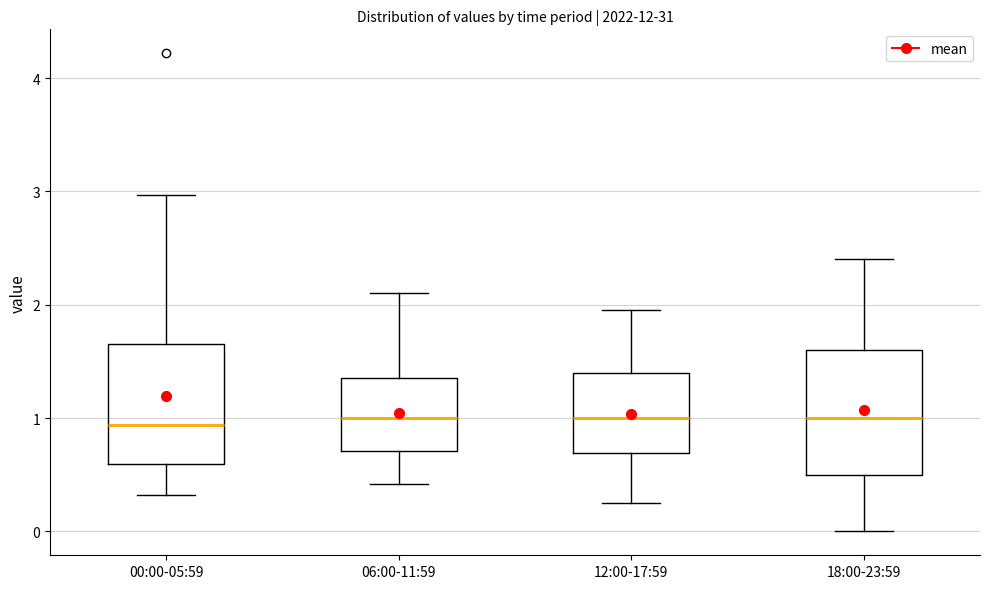

Reading left to right, read every box against the y-axis: the position of its median line, the range the box covers, and the ends of its whiskers. The values are not printed on the chart, so give them approximately, as read against the axis.

00:00-05:59: median 0.9, box 0.6 to 1.7, whiskers 0.3 to 3.0
06:00-11:59: median 1.0, box 0.7 to 1.4, whiskers 0.4 to 2.1
12:00-17:59: median 1.0, box 0.7 to 1.4, whiskers 0.3 to 2.0
18:00-23:59: median 1.0, box 0.5 to 1.6, whiskers 0.0 to 2.4